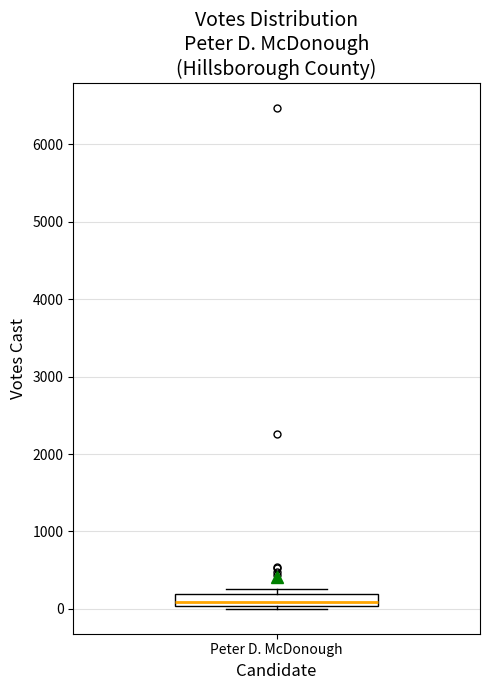

Read this box plot against the y-axis: the position of the median line, the range covered by the box, and the ends of both whiskers. The values are not printed on the chart, so give them approximately, as read against the axis.

median 100, box 0 to 200, whiskers 0 (just below the box's lower edge) to 300